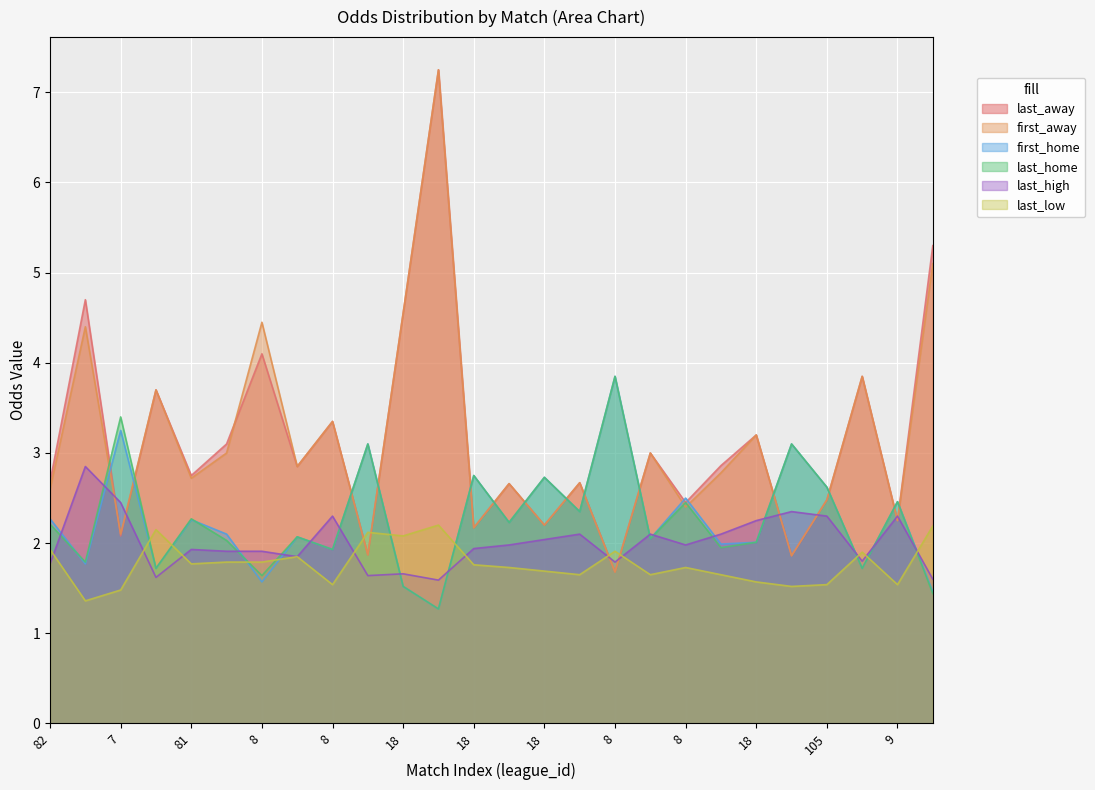

What are all the series names shown in the legend?

last_away, first_away, first_home, last_home, last_high, last_low